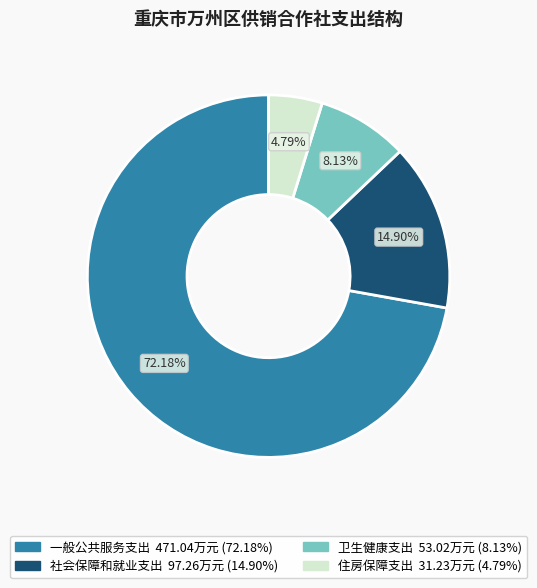

To the nearest percent, what is the average slice percentage?

25%